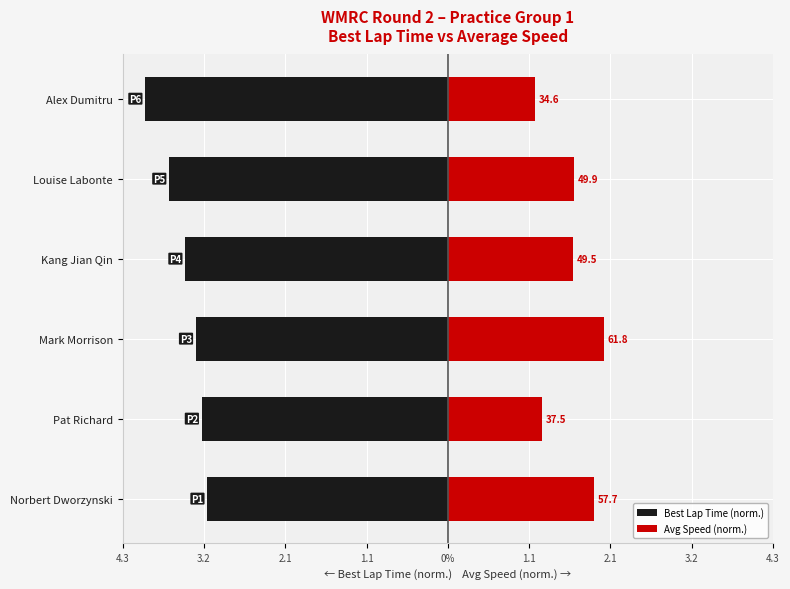

Is the value of Best Lap Time (norm.) at Pat Richard greater than the value of Avg Speed (norm.) at Louise Labonte?

No